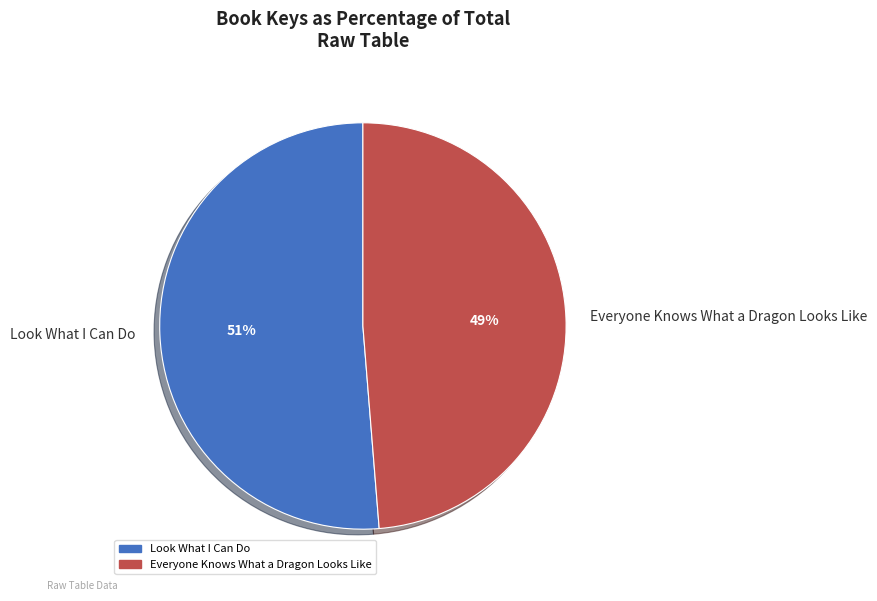

To the nearest percent, what is the average slice percentage?

50%